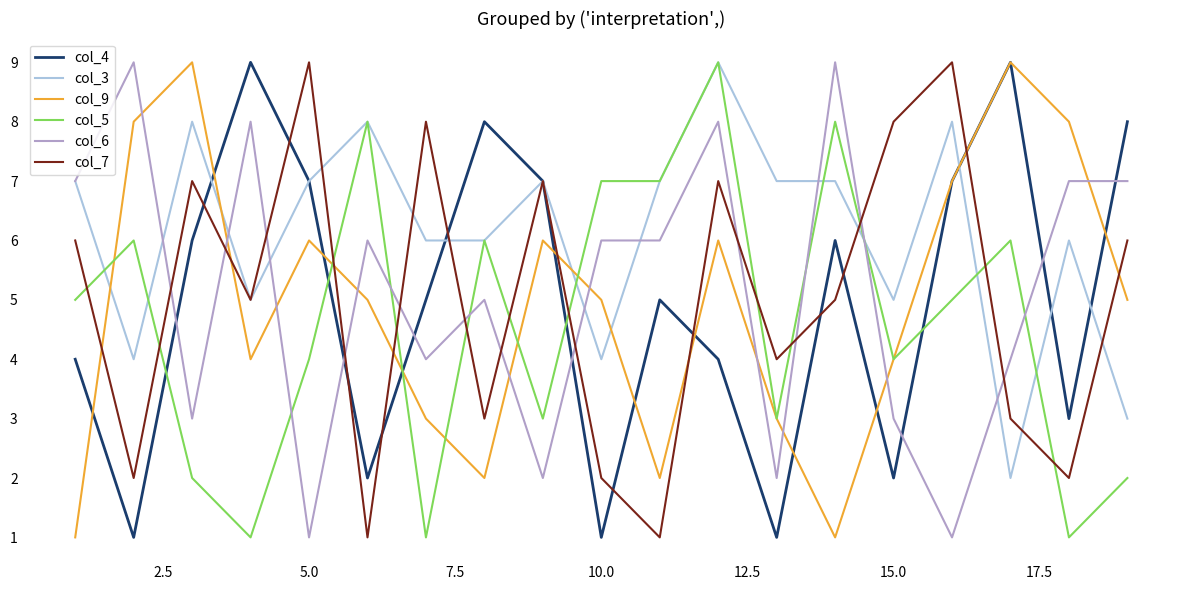

What is the greatest value displayed?

9